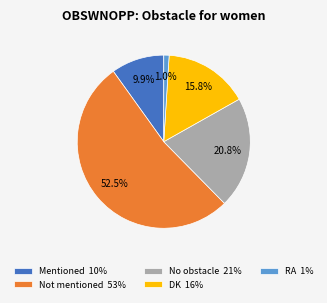

What is the largest slice in the pie chart?

Not mentioned